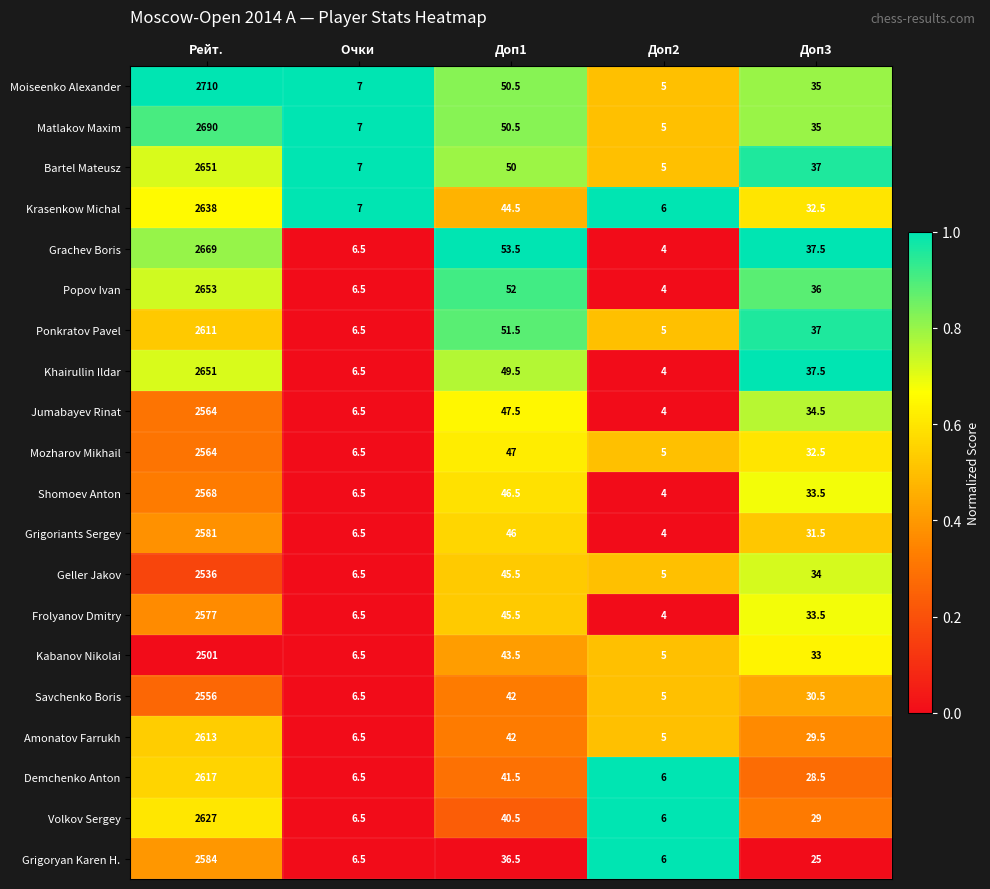

List the labels in order of Demchenko Anton value, smallest first.

Доп2, Очки , Доп3, Доп1, Рейт.